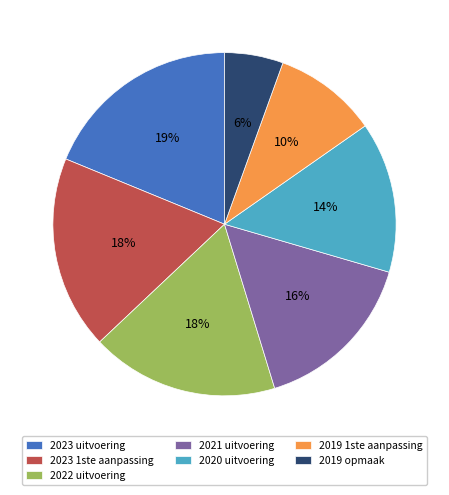

To the nearest percent, what portion does 2023 uitvoering represent?

19%